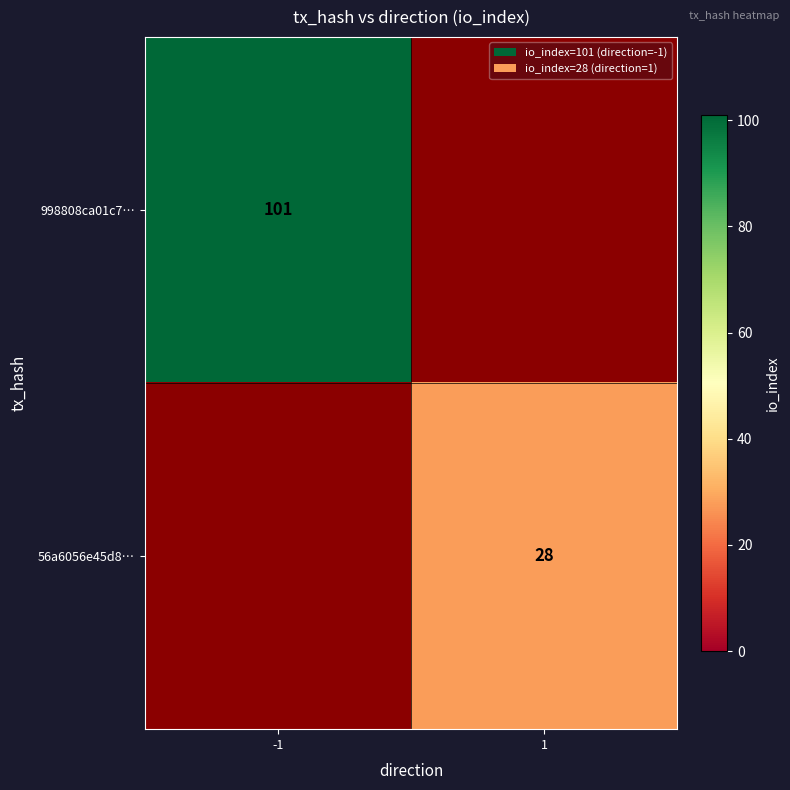

Is the value of 56a6056e45d8… at -1 greater than the value of 998808ca01c7… at 1?

No